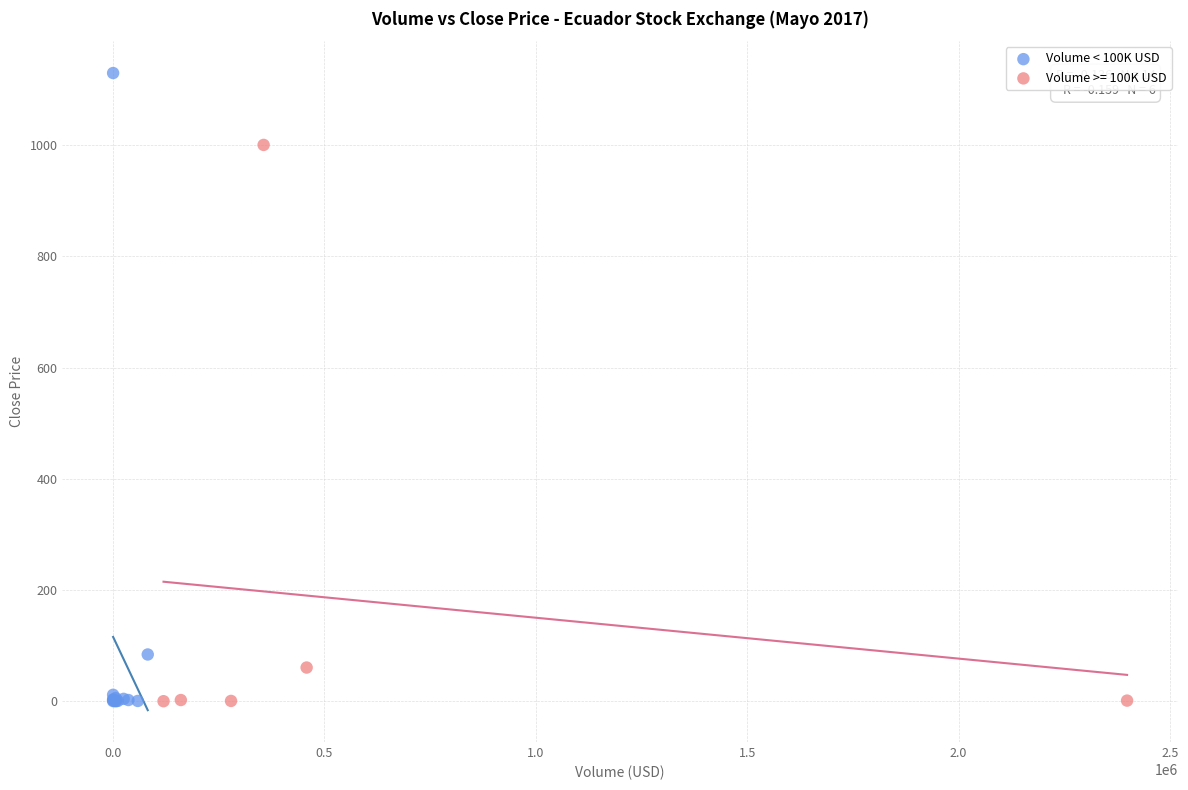

Which series contains the highest Y value?

Volume < 100K USD